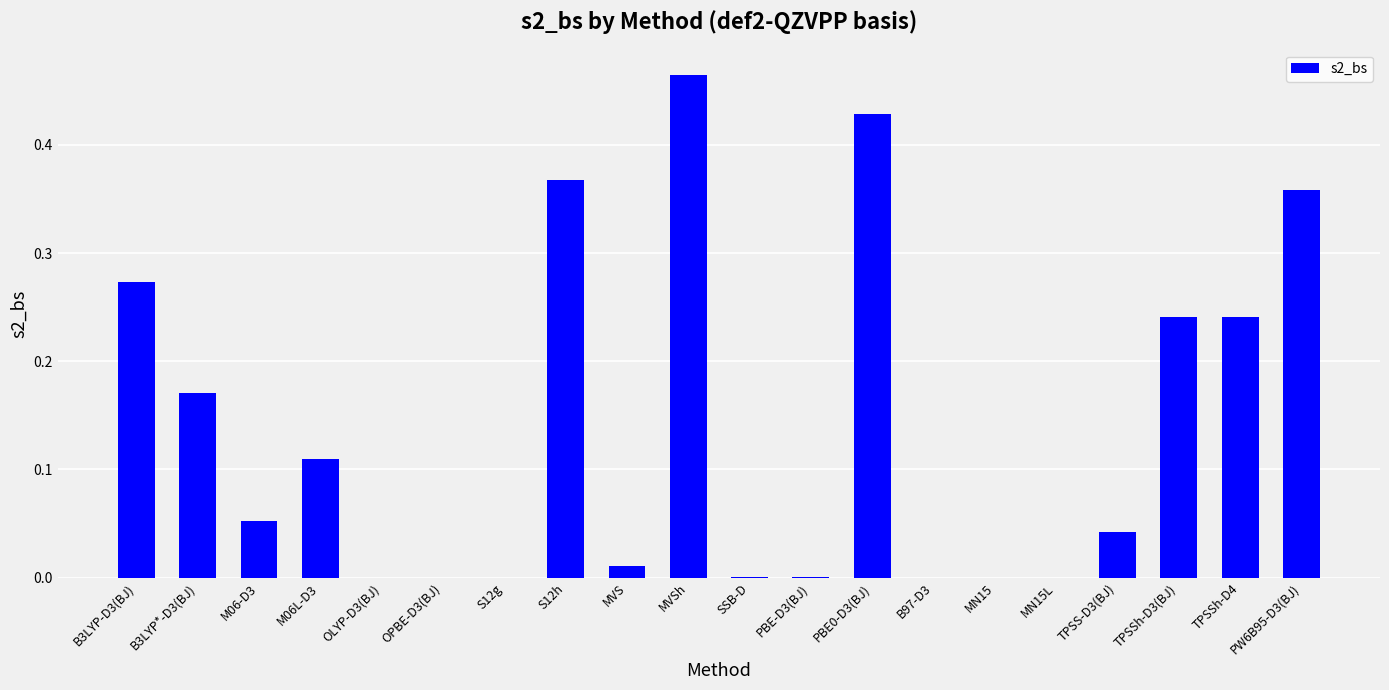

What is the change in value from M06L-D3 to OPBE-D3(BJ)?

-0.1